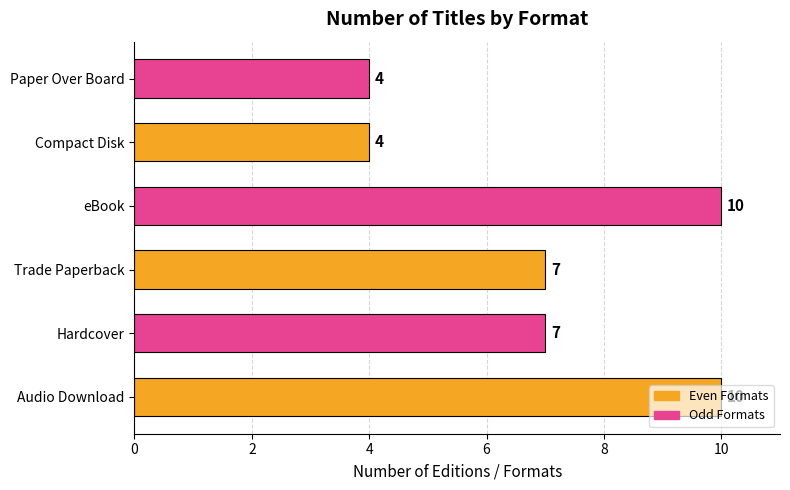

What is the greatest value displayed?

10